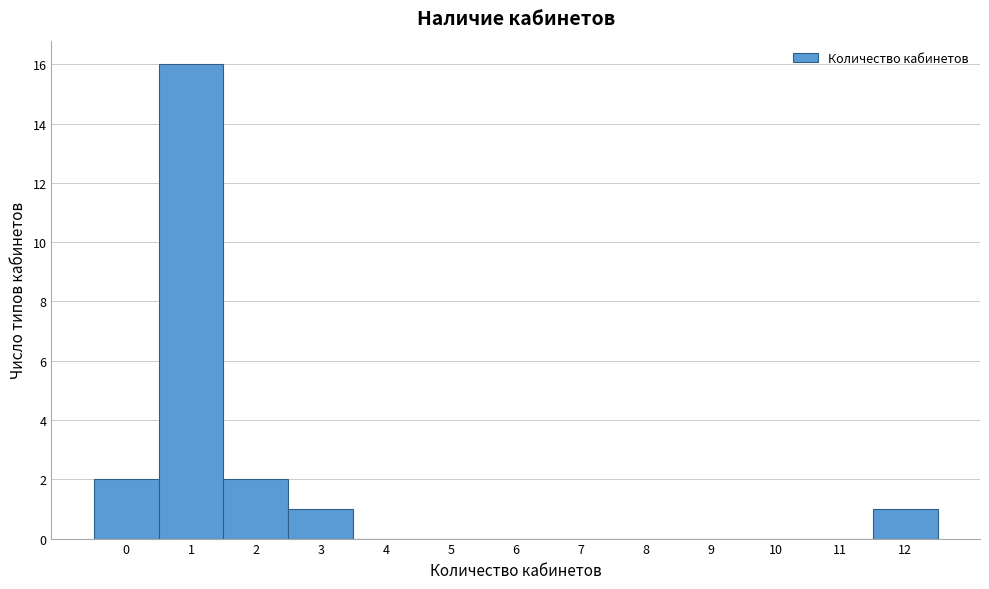

Reading left to right, transcribe all the data shown in this chart.

0=2	1=16	2=2	3=1	4=0	5=0	6=0	7=0	8=0	9=0	10=0	11=0	12=1